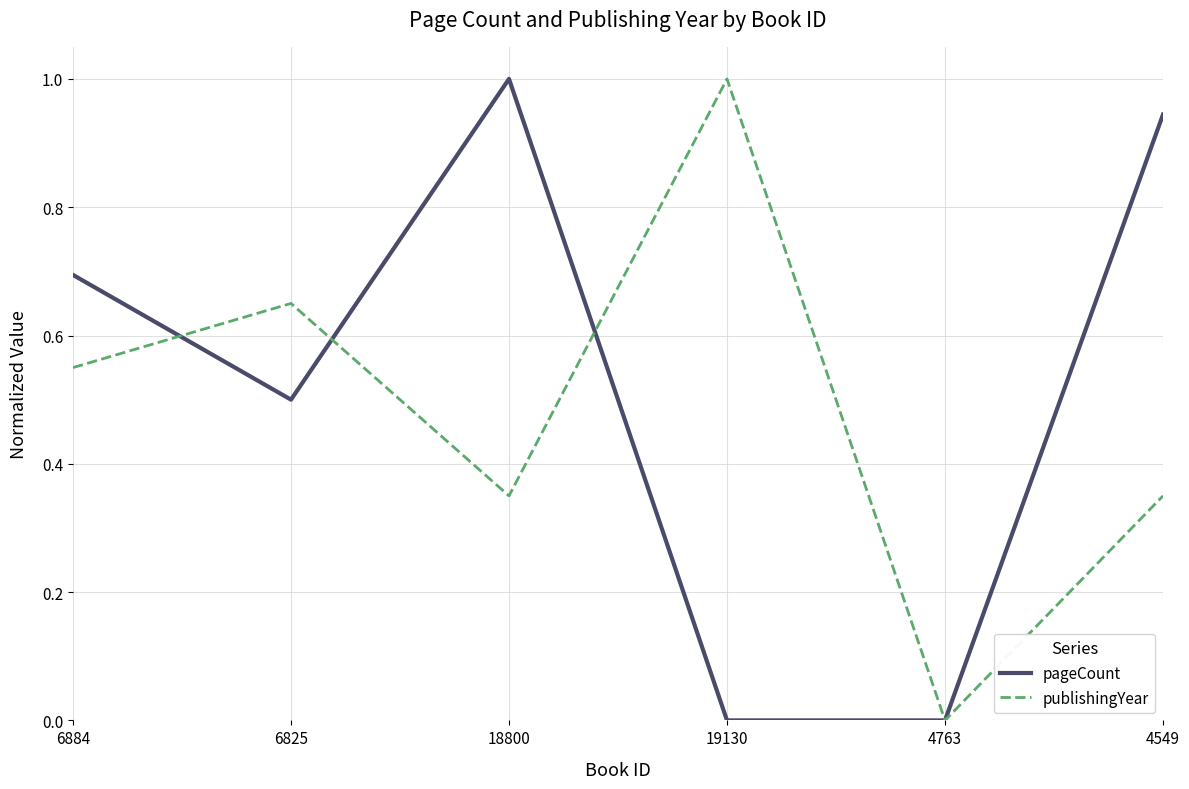

True or false: pageCount has a value of 0.7 at 6825.

False